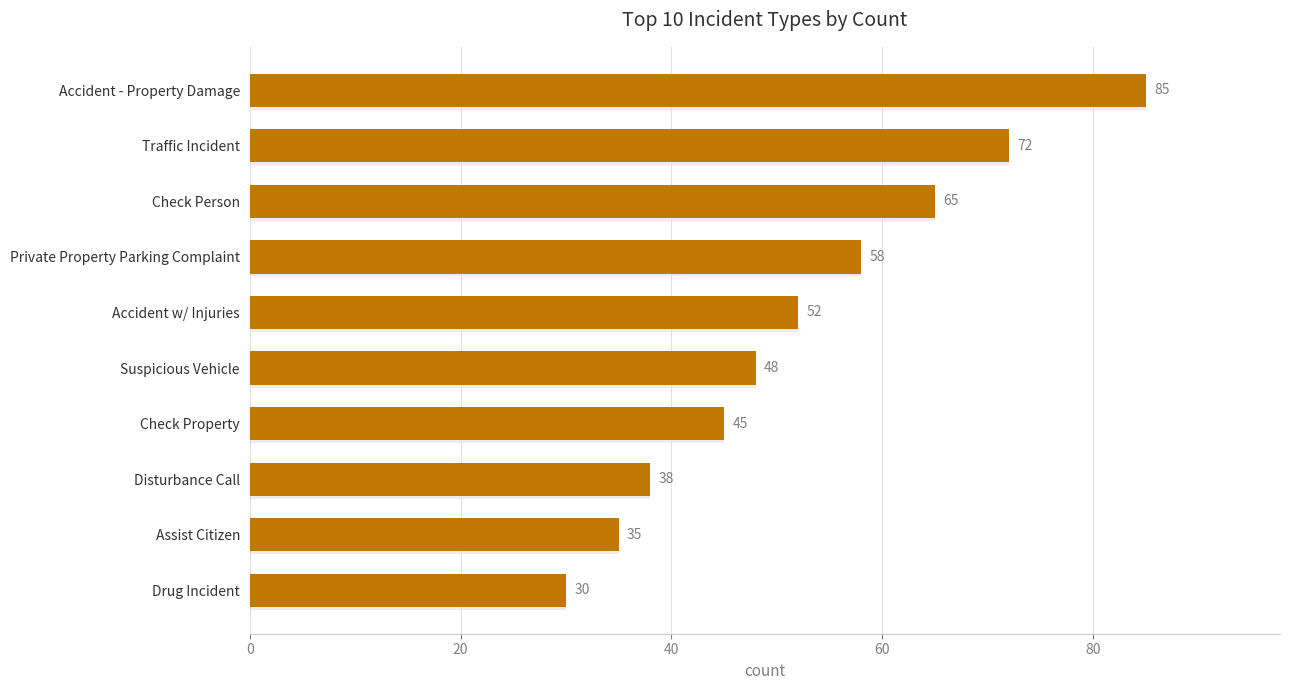

The value at Accident - Property Damage is 54. True or false?

False